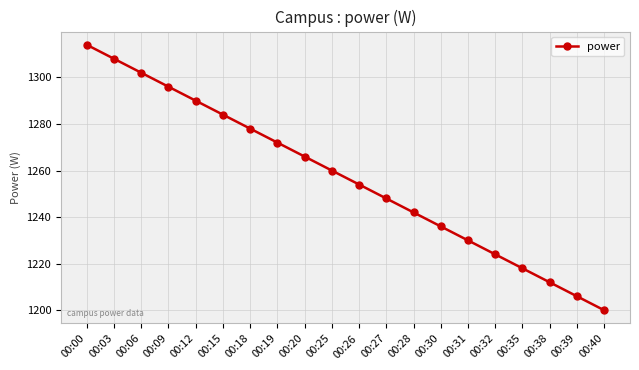

How many series are shown in this chart?

1